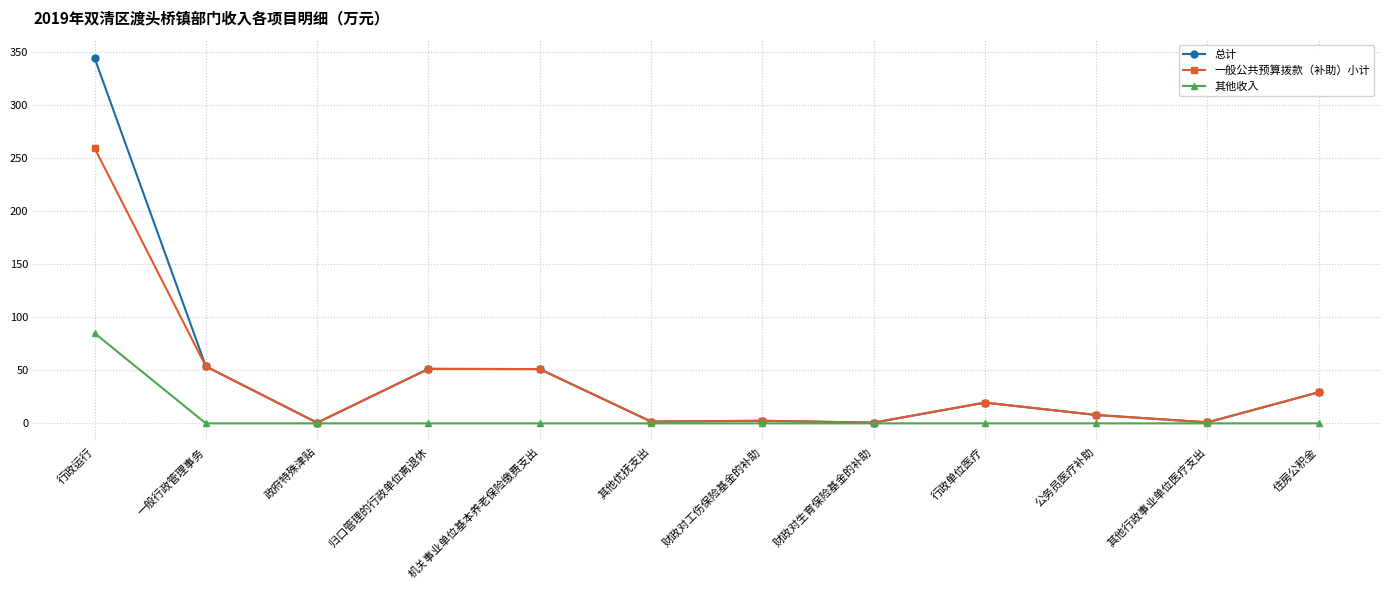

Is the value of 一般公共预算拨款（补助）小计 at 住房公积金 greater than the value of 总计 at 归口管理的行政单位离退休?

No